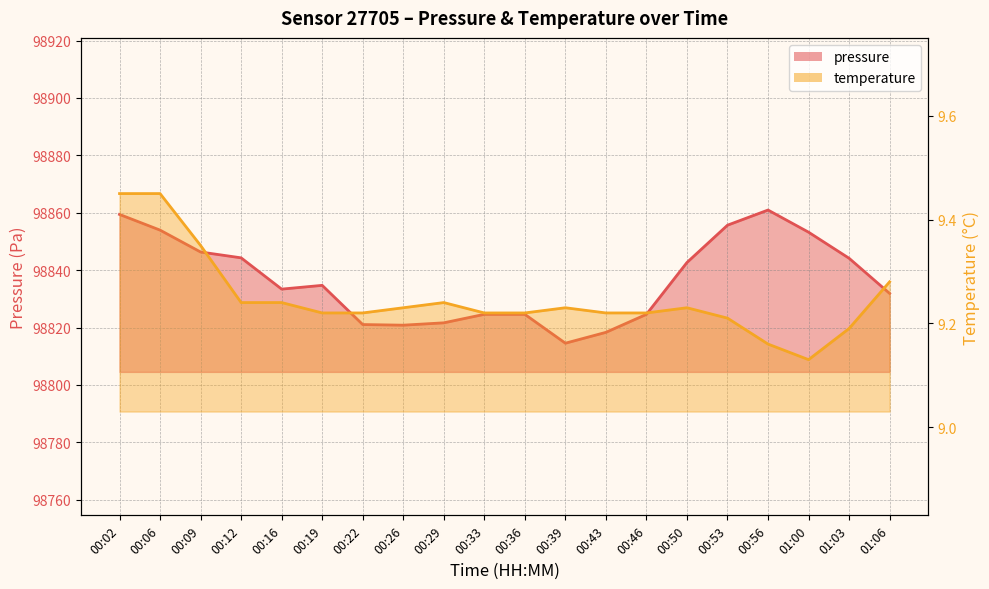

Which series changed the most between 00:09 and 00:56?

pressure